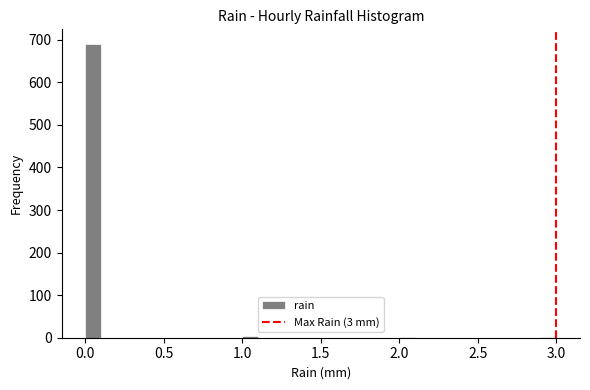

Read against the x-axis, roughly where is the centre of the tallest bar?

0.05